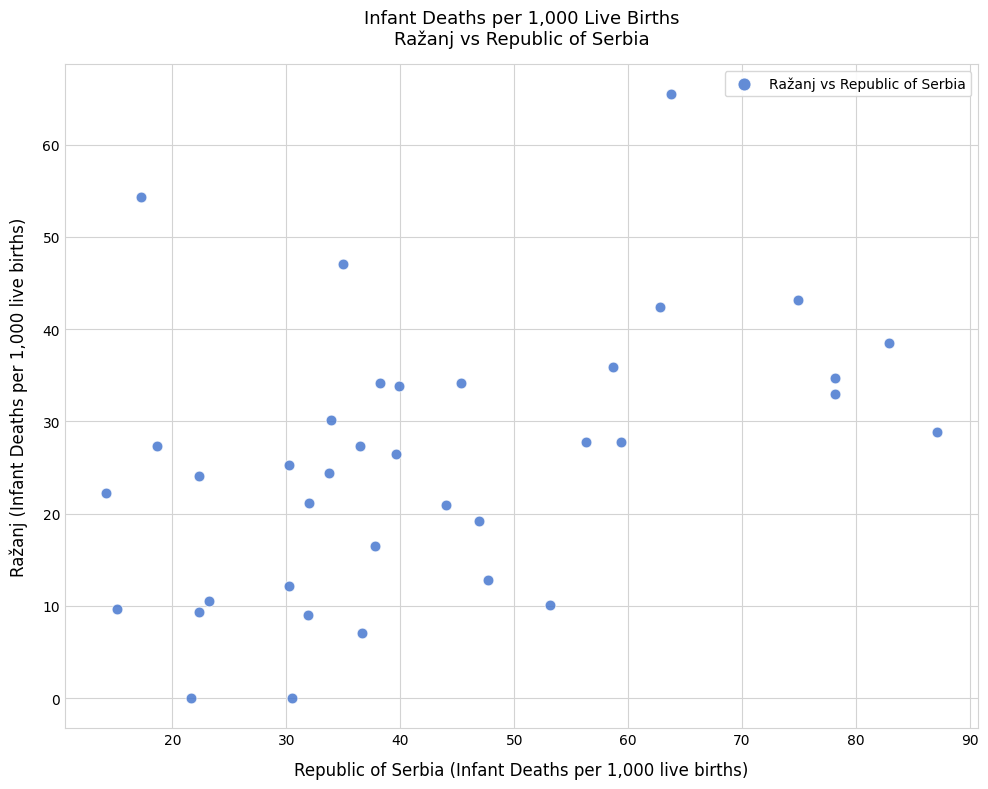

What is the range of X values (max minus min)?

72.9